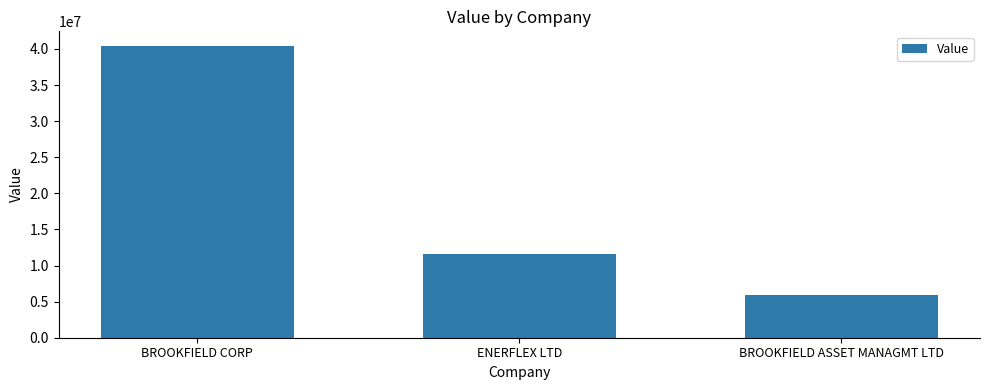

At which category does the chart reach its peak across all series?

BROOKFIELD CORP